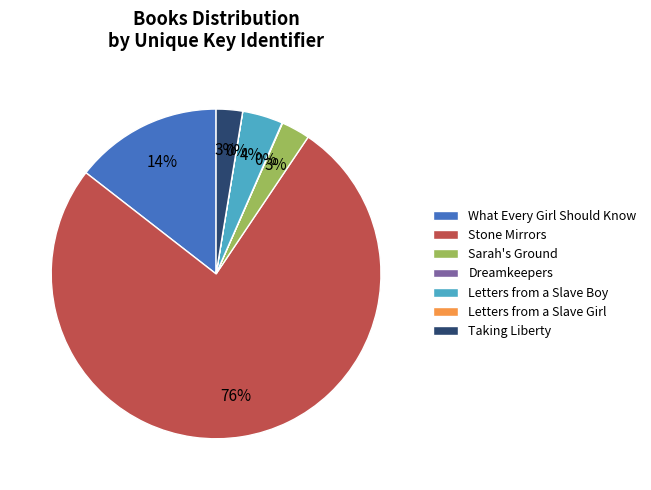

Combined, do Stone Mirrors and What Every Girl Should Know account for over 50%?

Yes